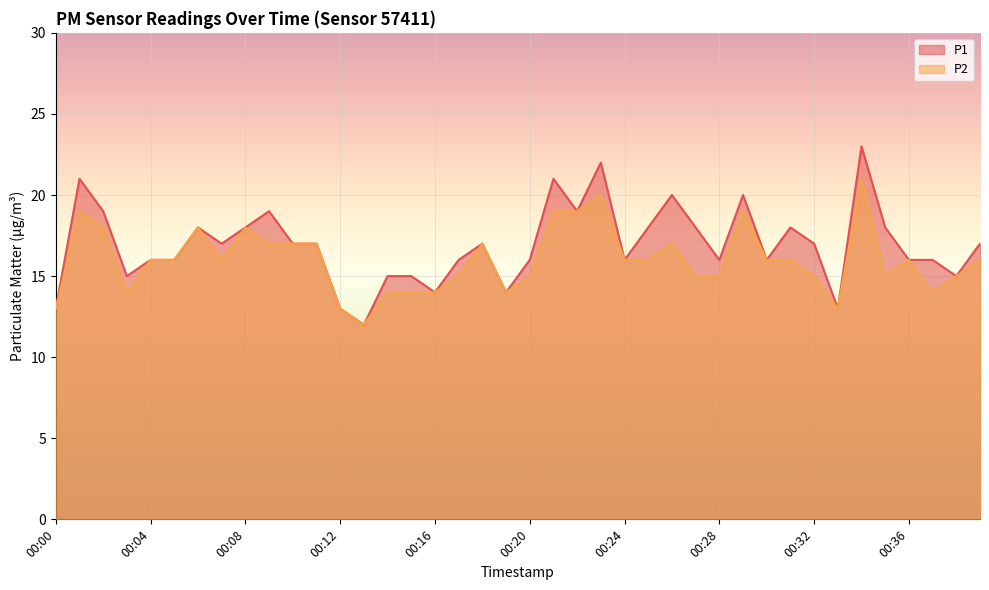

What are all the series names shown in the legend?

P1, P2